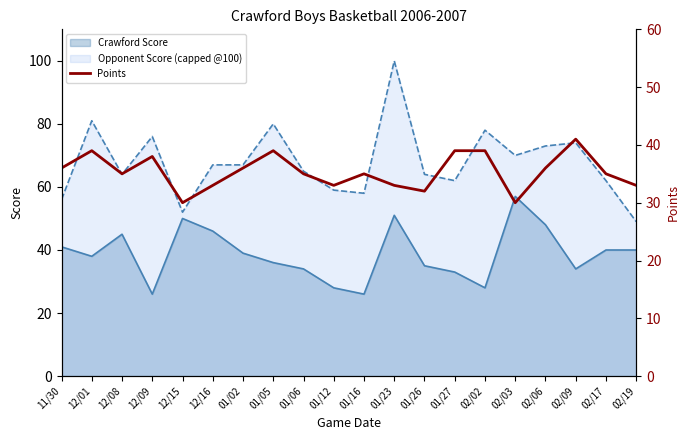

What is the maximum value for Crawford Score?

57